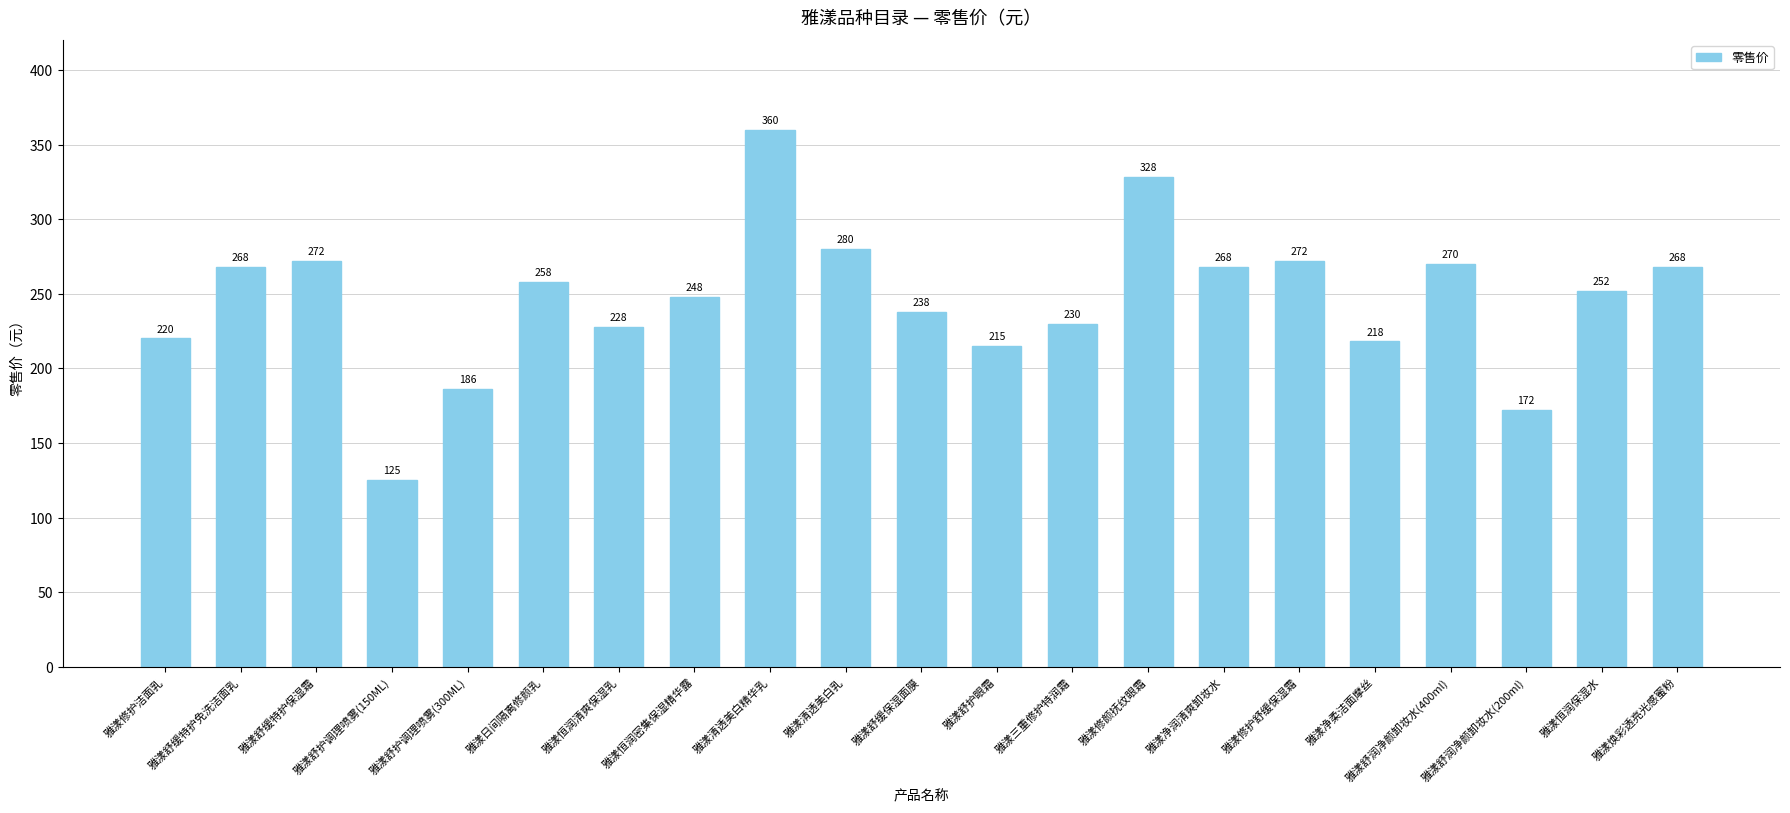

Which category has the lowest value across all series?

雅漾舒护调理喷雾(150ML)